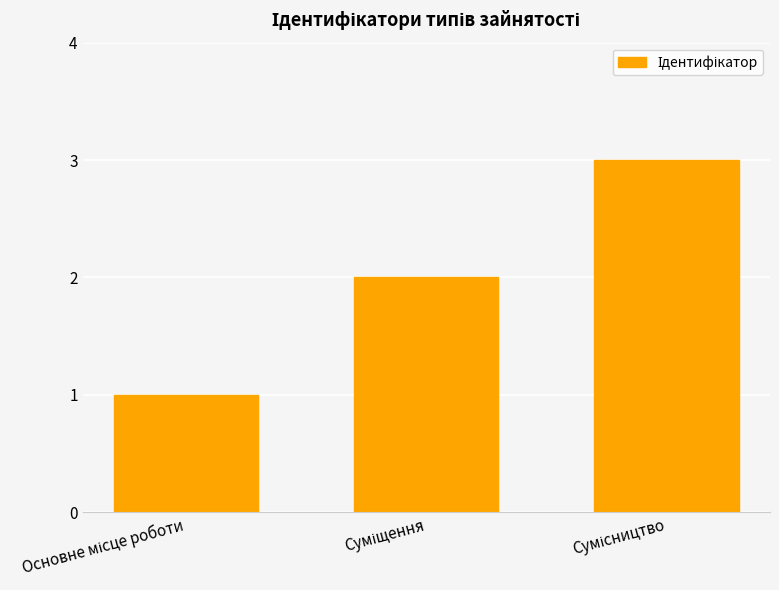

What is the sum of all values?

6